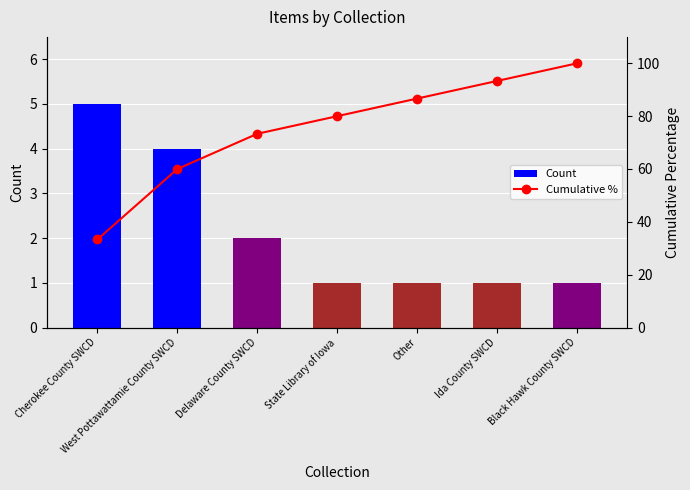

Which series has the largest total across all categories?

Cumulative %